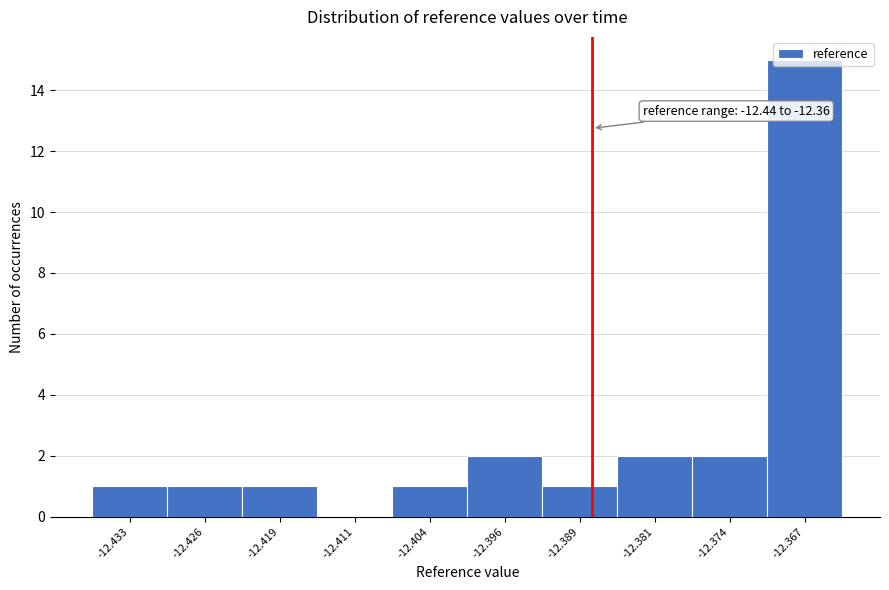

Which range on the x-axis has the tallest bar?

-12.370 to -12.363